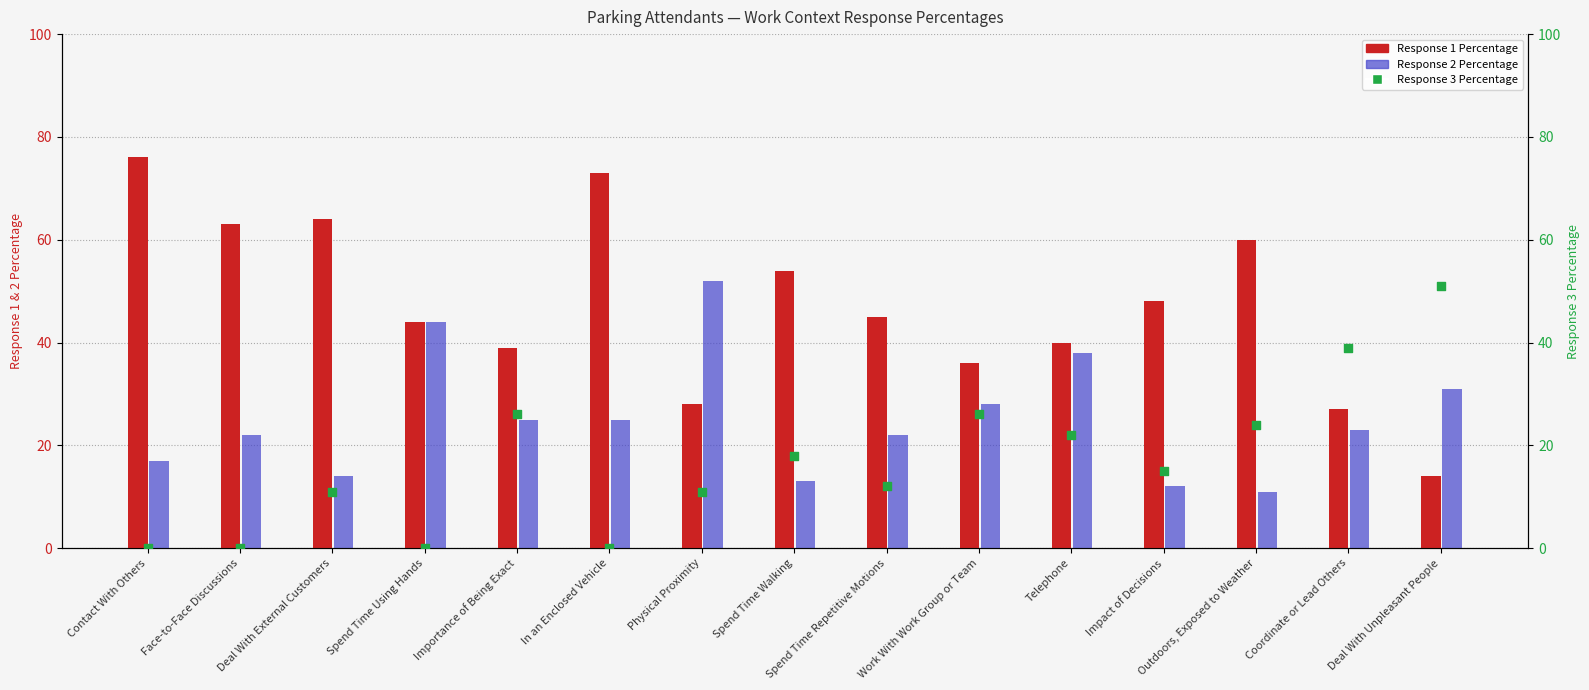

Which series has the largest total across all categories?

Response 1 Percentage